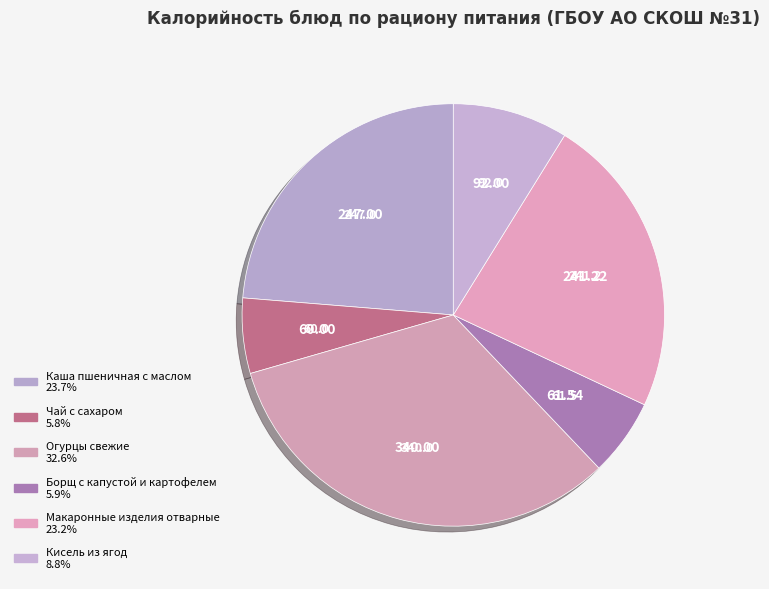

How many segments does this pie chart have?

6